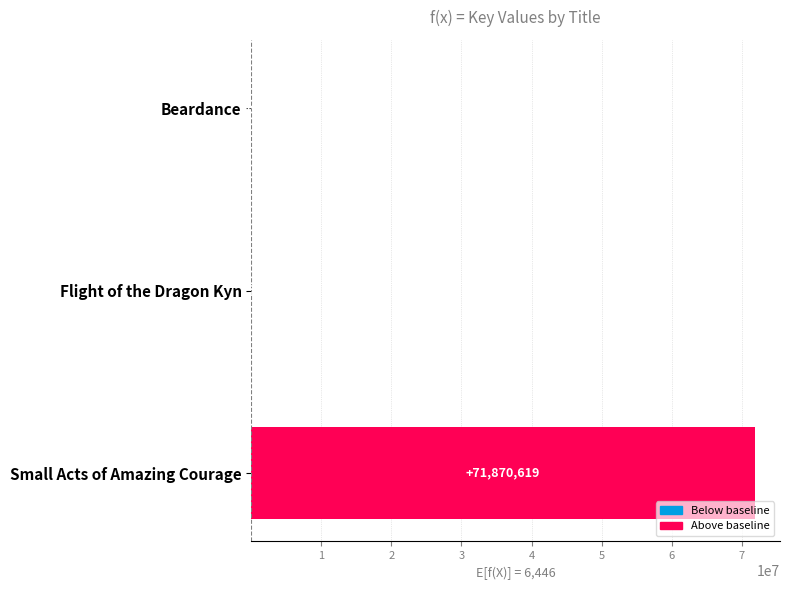

Is it true that the value at Small Acts of Amazing Courage is 71870619?

True